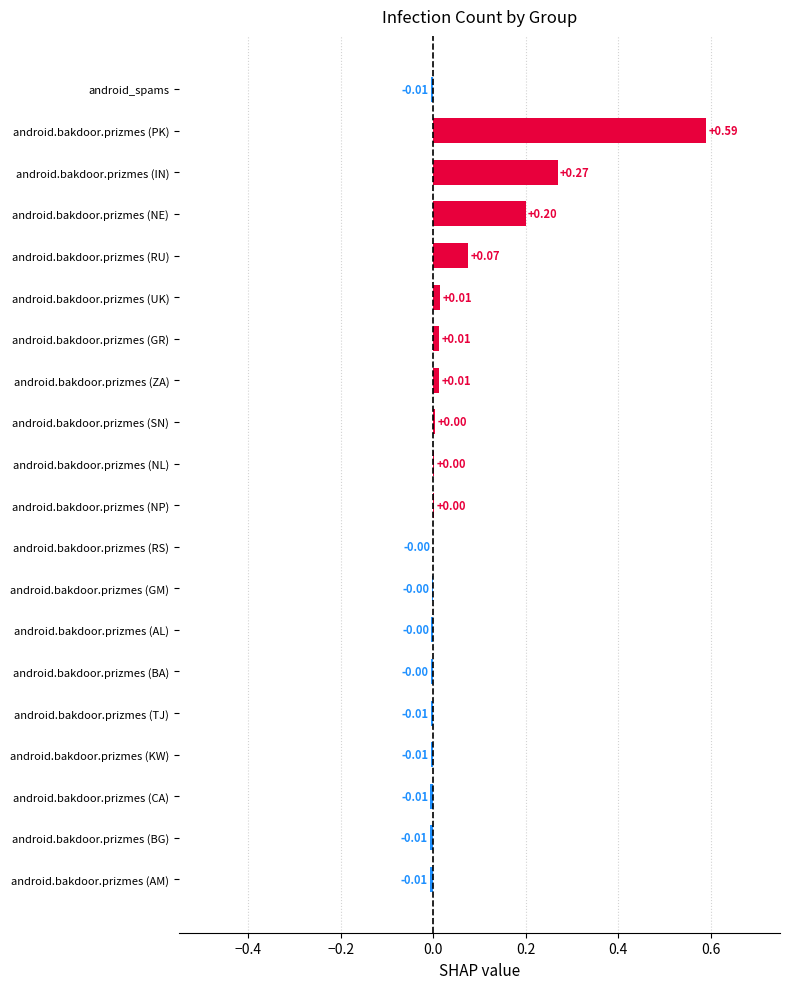

What is the sum of all values?

1.1